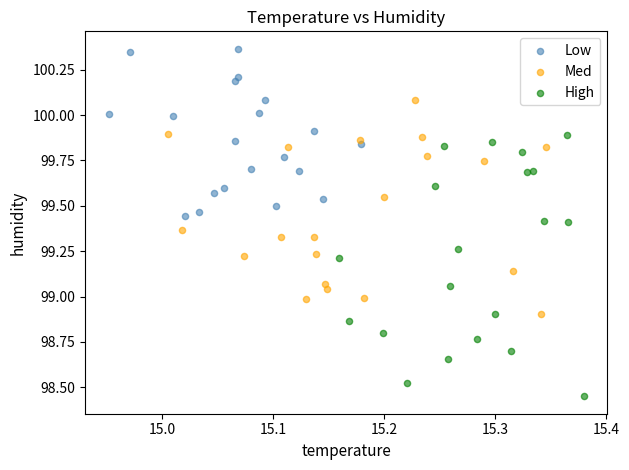

Which series has the largest Y range (max minus min)?

High